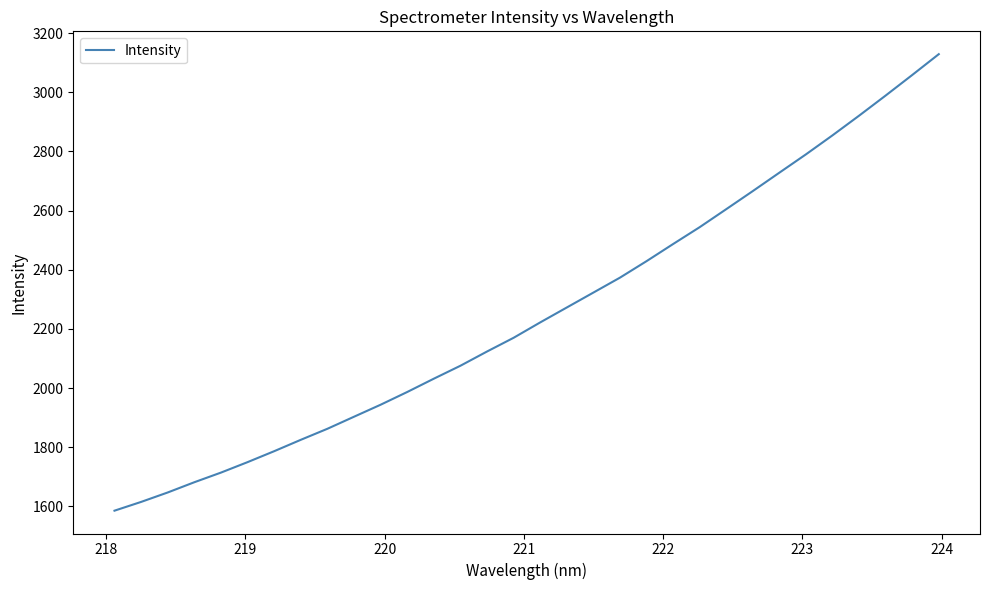

What is the smallest value displayed?

1585.3